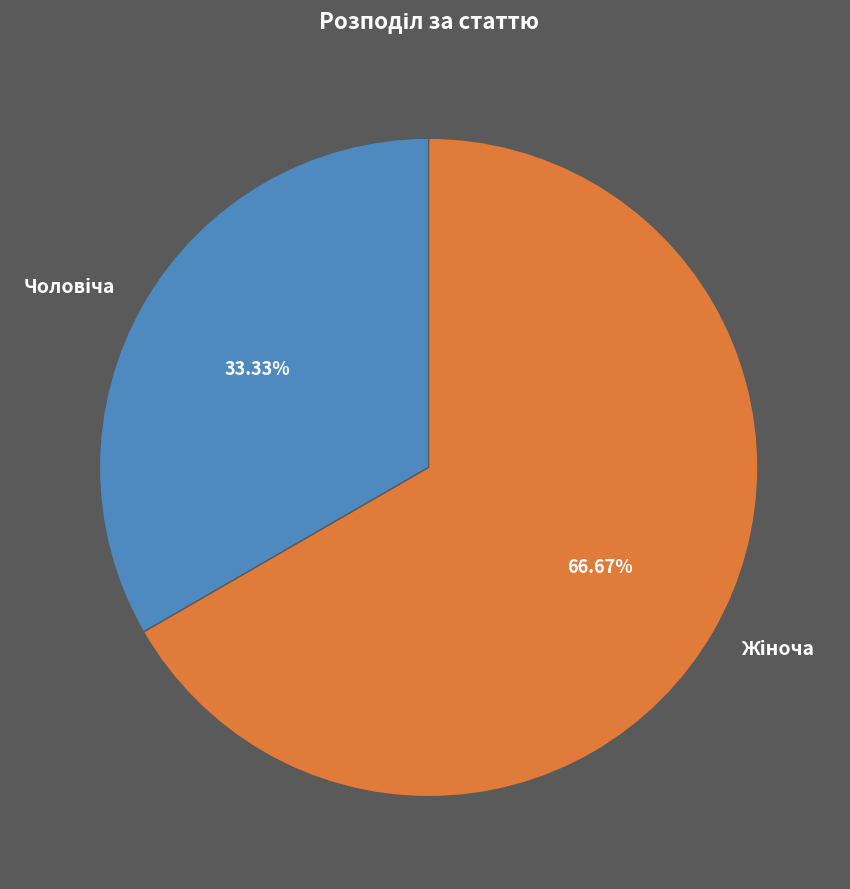

Is there a majority slice in this chart?

Yes